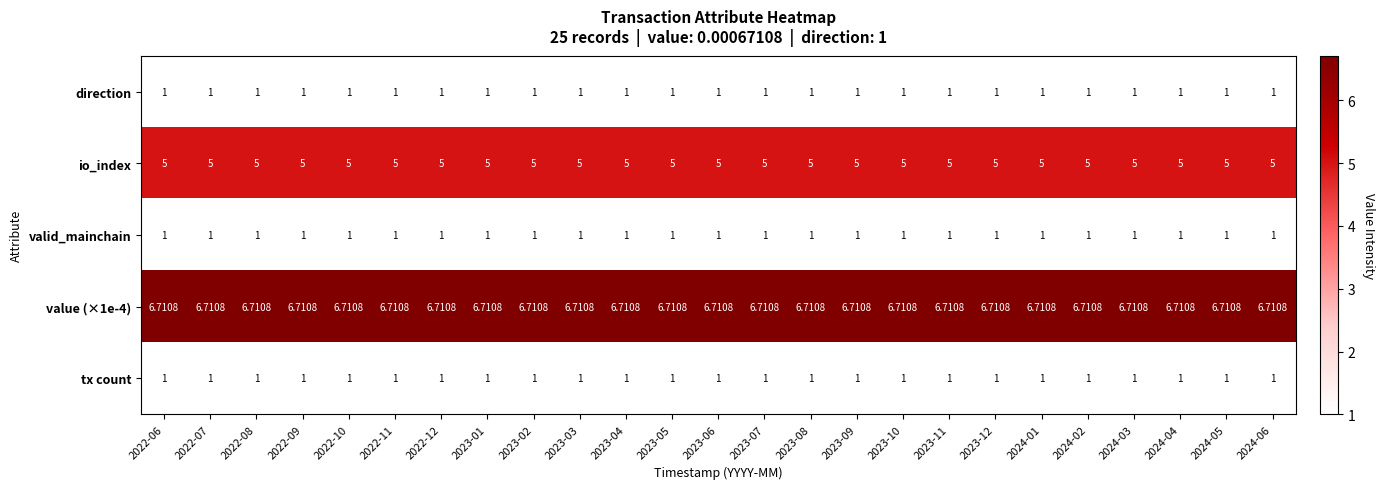

How many data points does each series have?

25